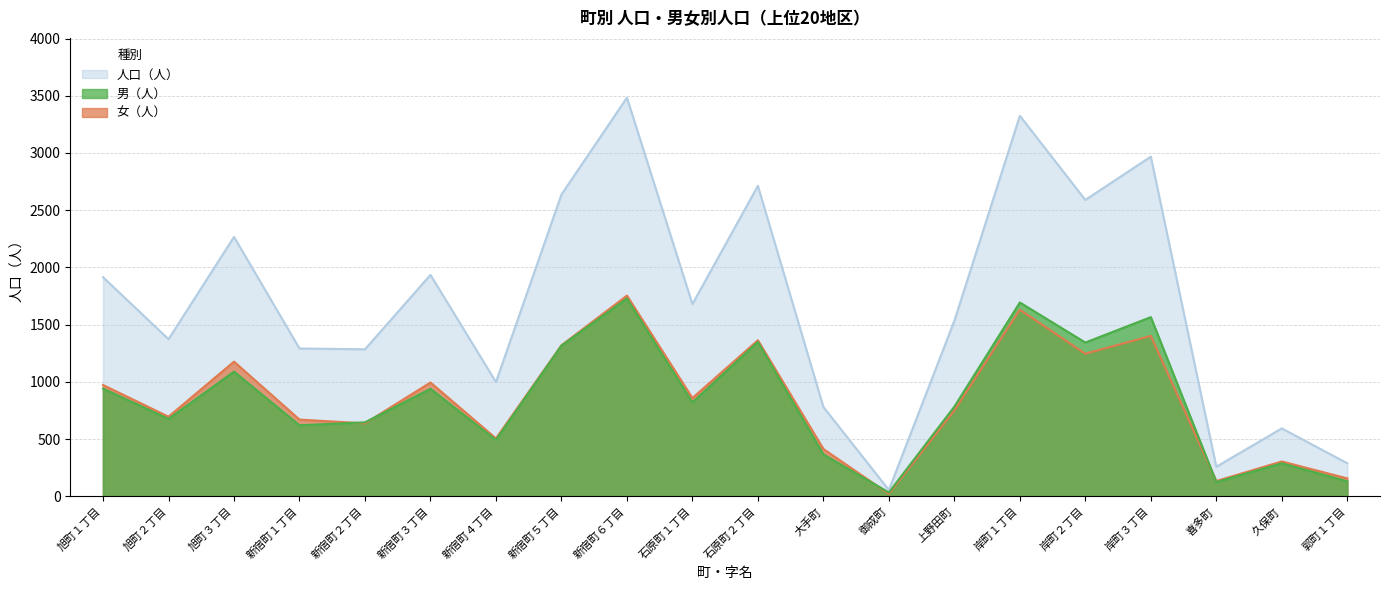

True or false: 人口（人） and 男（人） cross at least once.

False